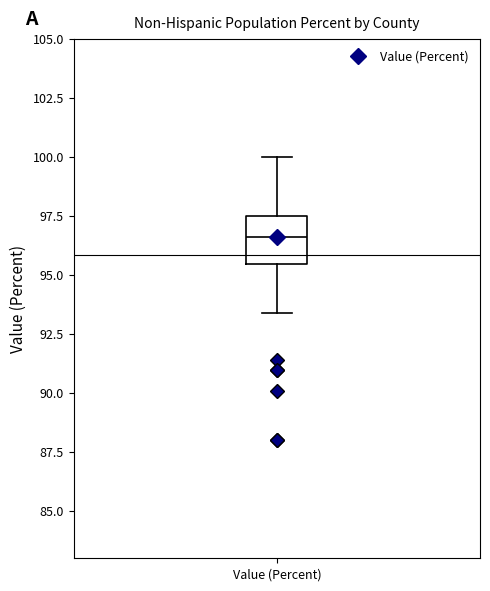

Where does the lower whisker of the box for Value (Percent) end on the y-axis? The values are not printed on the chart, so give them approximately, as read against the axis.

93.5